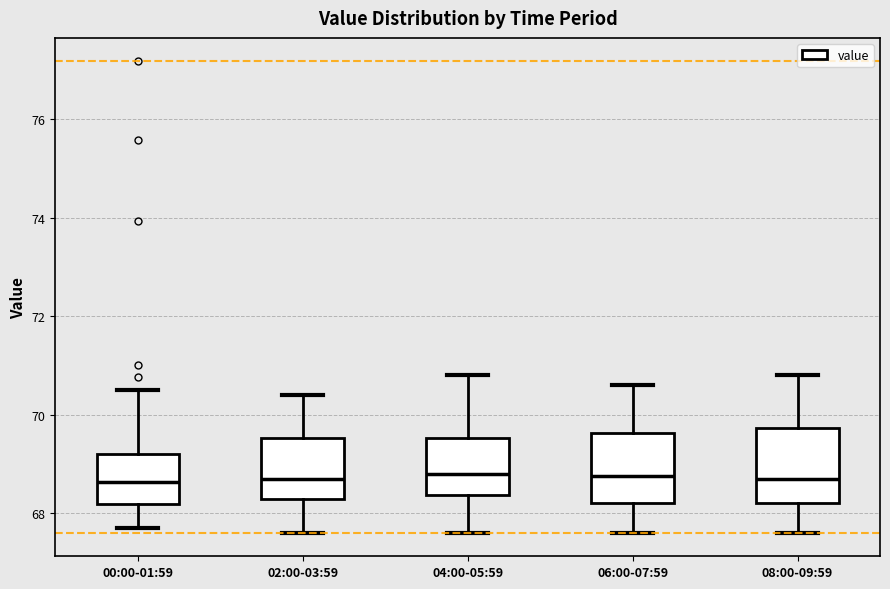

Reading left to right, read every box against the y-axis: the position of its median line, the range the box covers, and the ends of its whiskers. The values are not printed on the chart, so give them approximately, as read against the axis.

00:00-01:59: median 68.6, box 68.2 to 69.2, whiskers 67.8 to 70.6
02:00-03:59: median 68.8, box 68.2 to 69.6, whiskers 67.6 to 70.4
04:00-05:59: median 68.8, box 68.4 to 69.6, whiskers 67.6 to 70.8
06:00-07:59: median 68.8, box 68.2 to 69.6, whiskers 67.6 to 70.6
08:00-09:59: median 68.8, box 68.2 to 69.8, whiskers 67.6 to 70.8